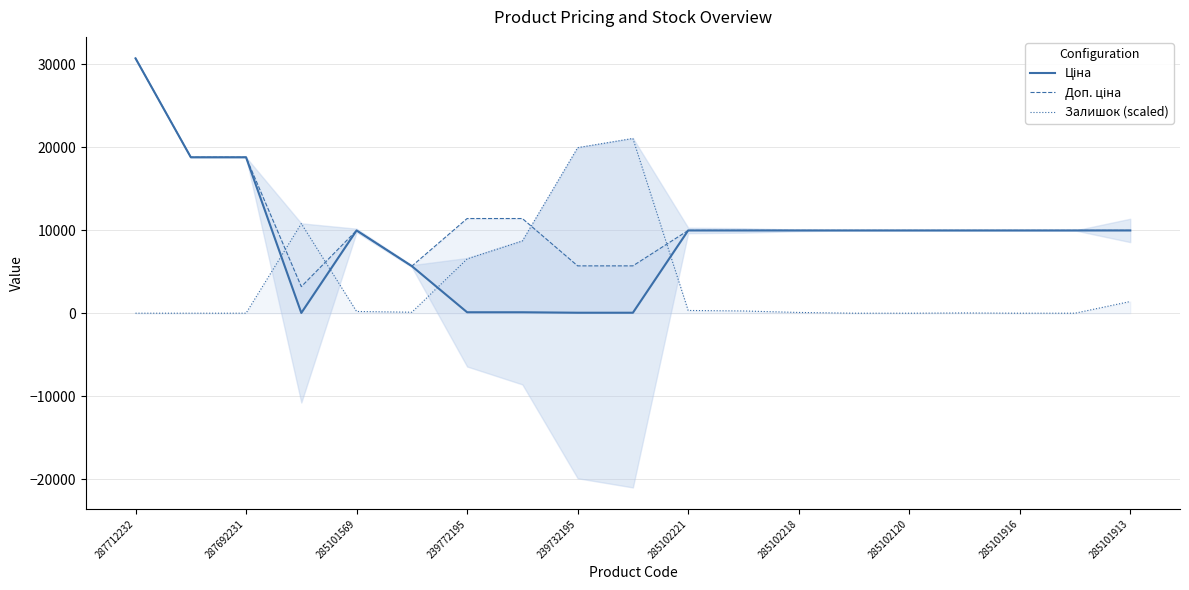

Which category has the lowest value in the Залишок (scaled) series?

287712232